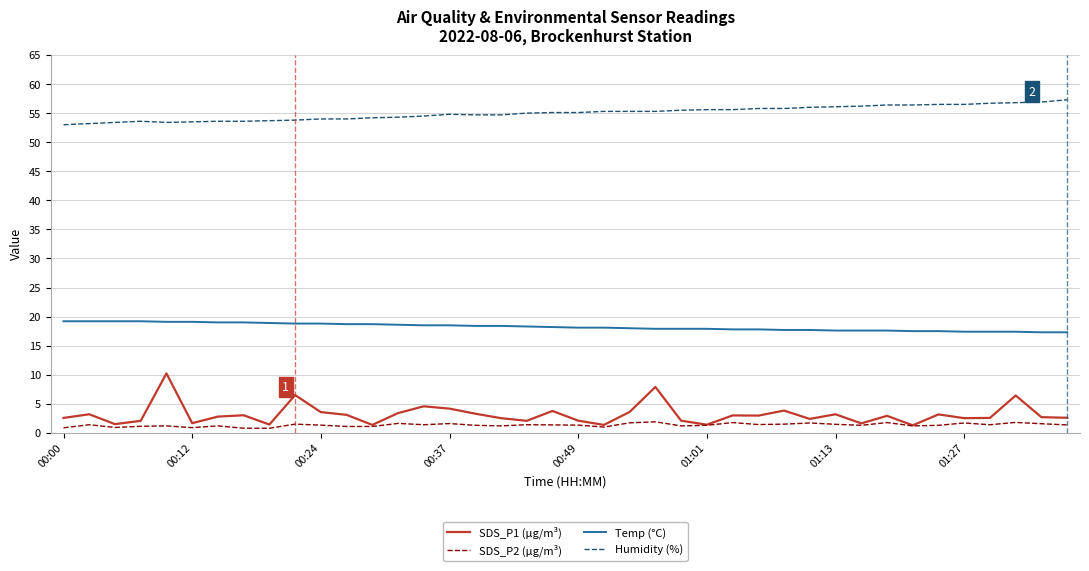

What are all the series names shown in the legend?

SDS_P1 (µg/m³), SDS_P2 (µg/m³), Temp (°C), Humidity (%)